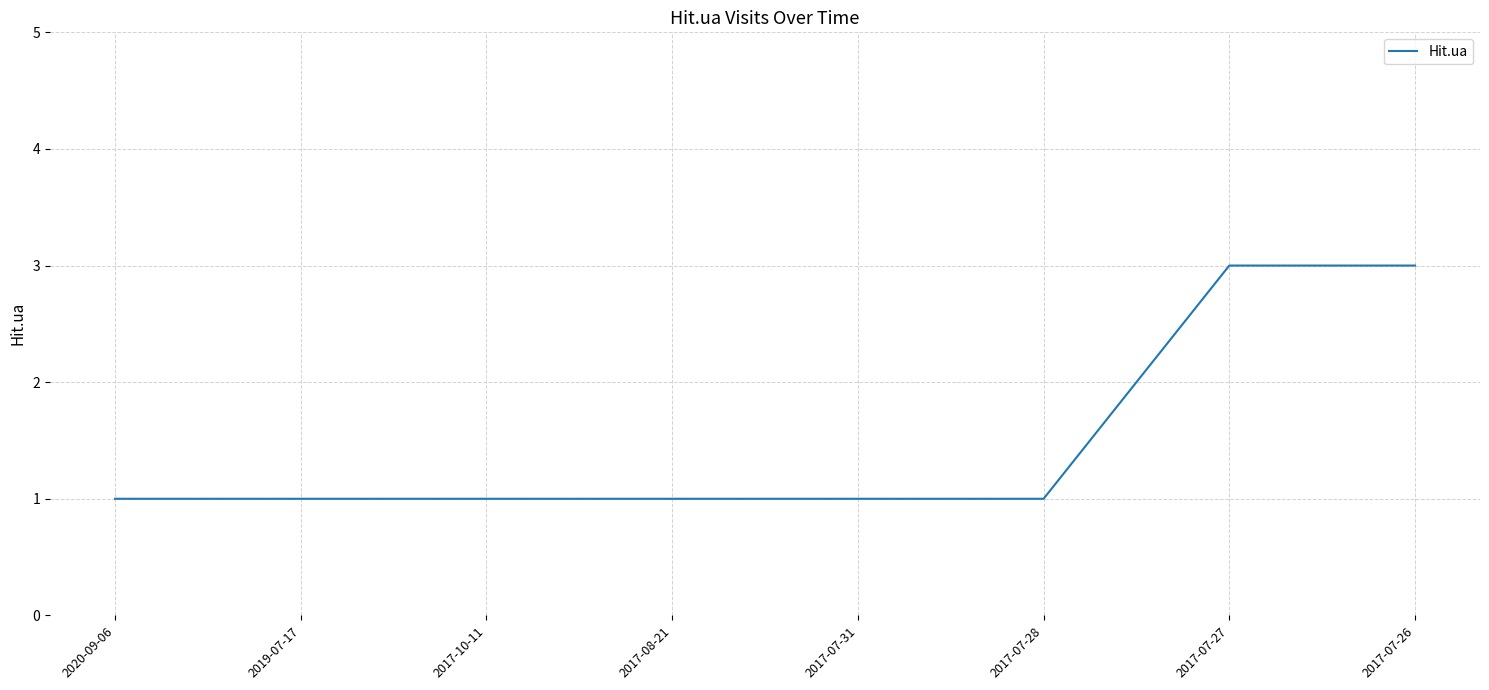

What position from the left is 2017-07-28?

6